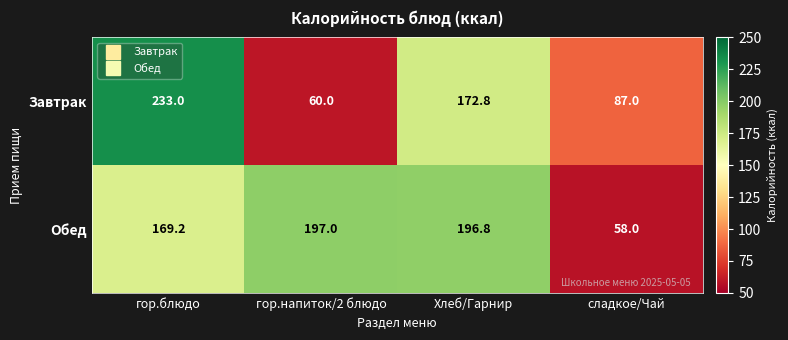

Rank the series by their maximum value, from lowest to highest.

Обед, Завтрак